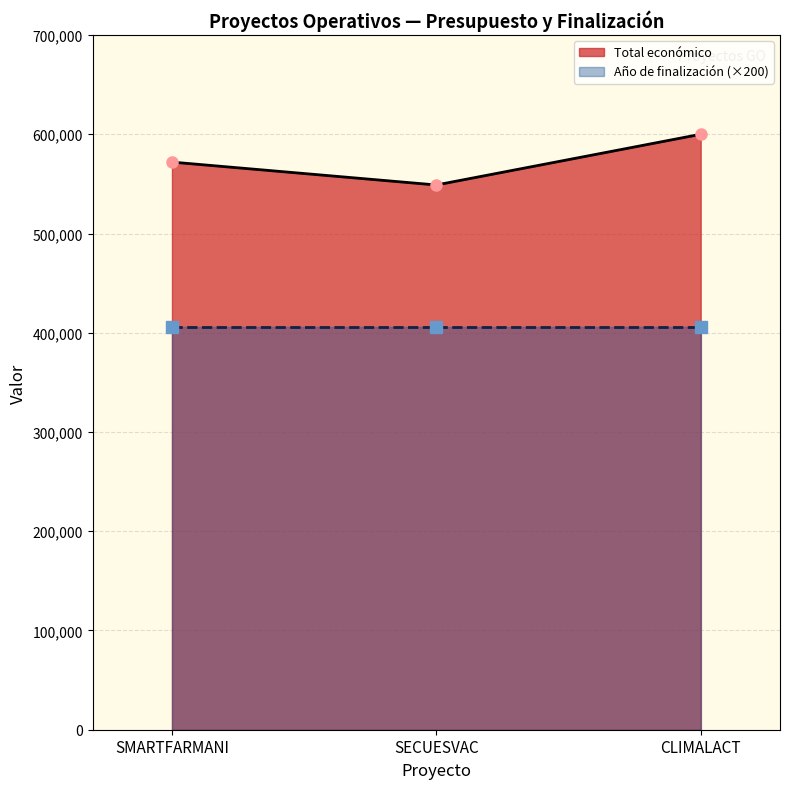

What is the sum of the values at SMARTFARMANI and CLIMALACT?

1171965